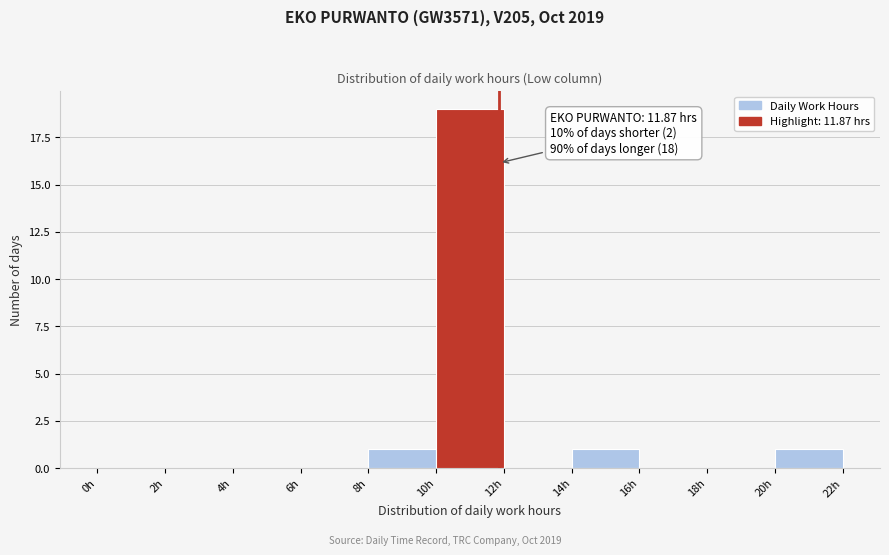

Which range on the x-axis has the tallest bar?

10 to 12